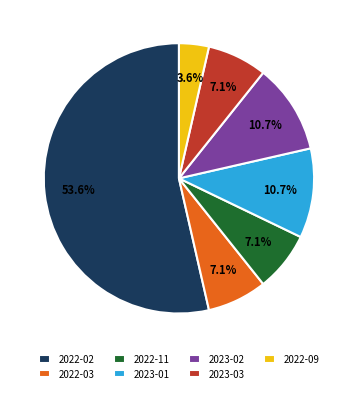

To the nearest percent, what portion does 2022-02 represent?

54%